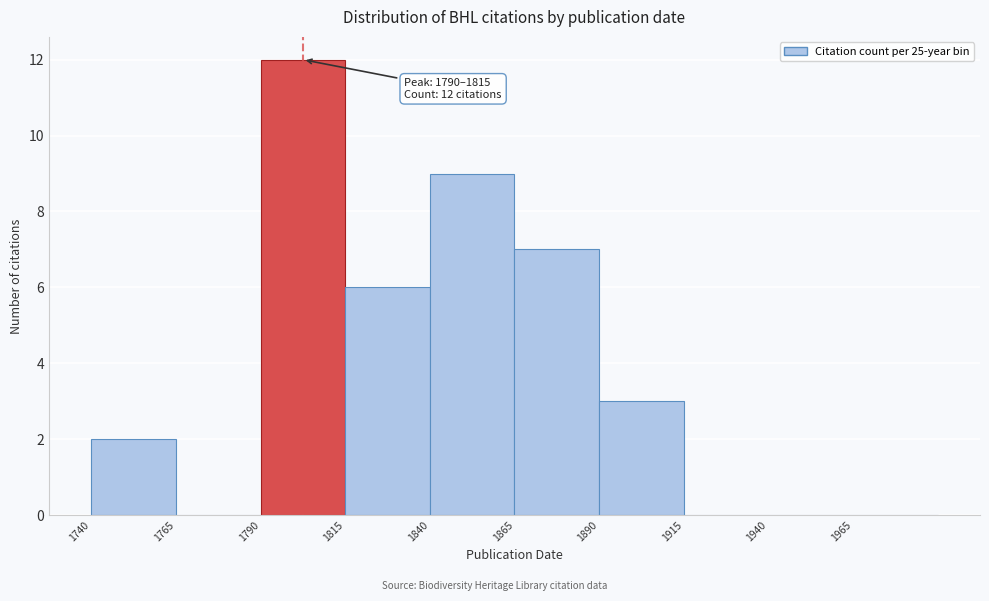

Which range on the x-axis has the tallest bar?

1790 to 1815